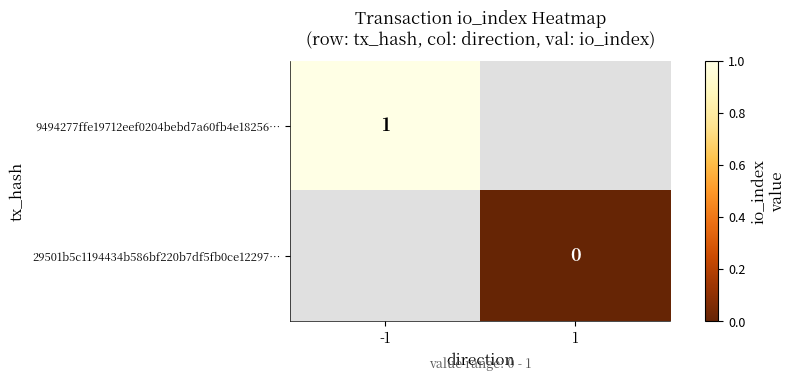

Is it true that 9494277ffe19712eef0204bebd7a60fb4e18256… equals 2 at -1?

False